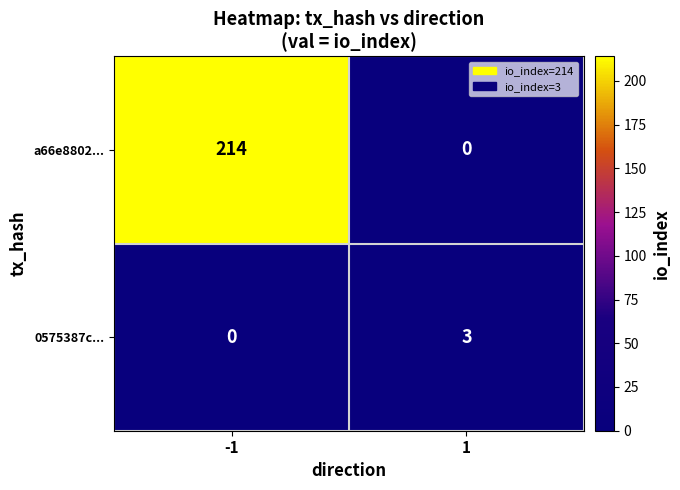

How many series are shown in this chart?

2